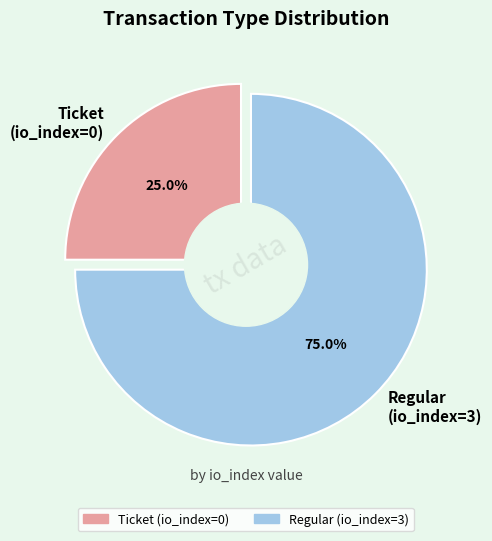

Rank the categories by value from lowest to highest.

Ticket, Regular